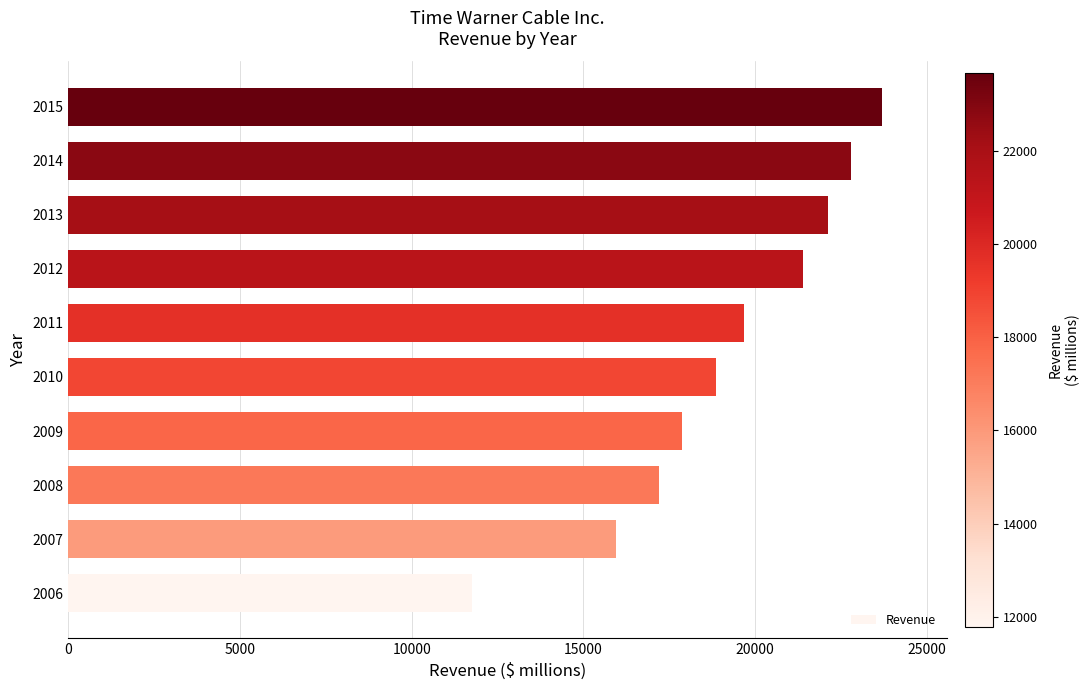

Reading bottom to top, extract all data points from this chart.

11767	15955	17200	17868	18868	19675	21386	22120	22812	23697